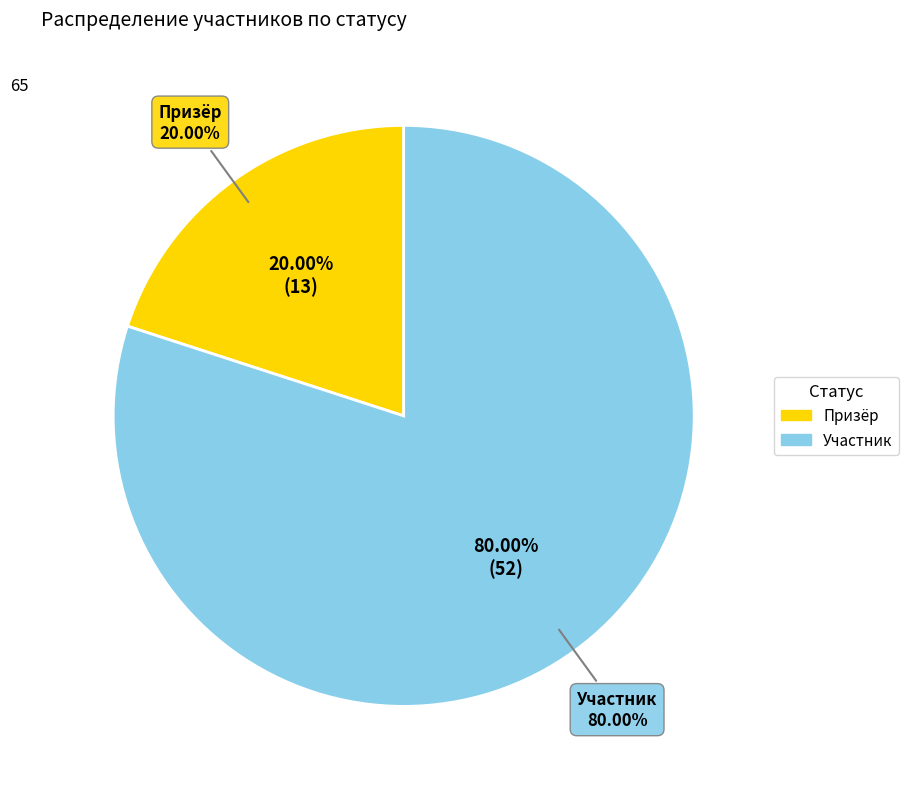

Is the sum of 5 and 6 greater than half?

Yes